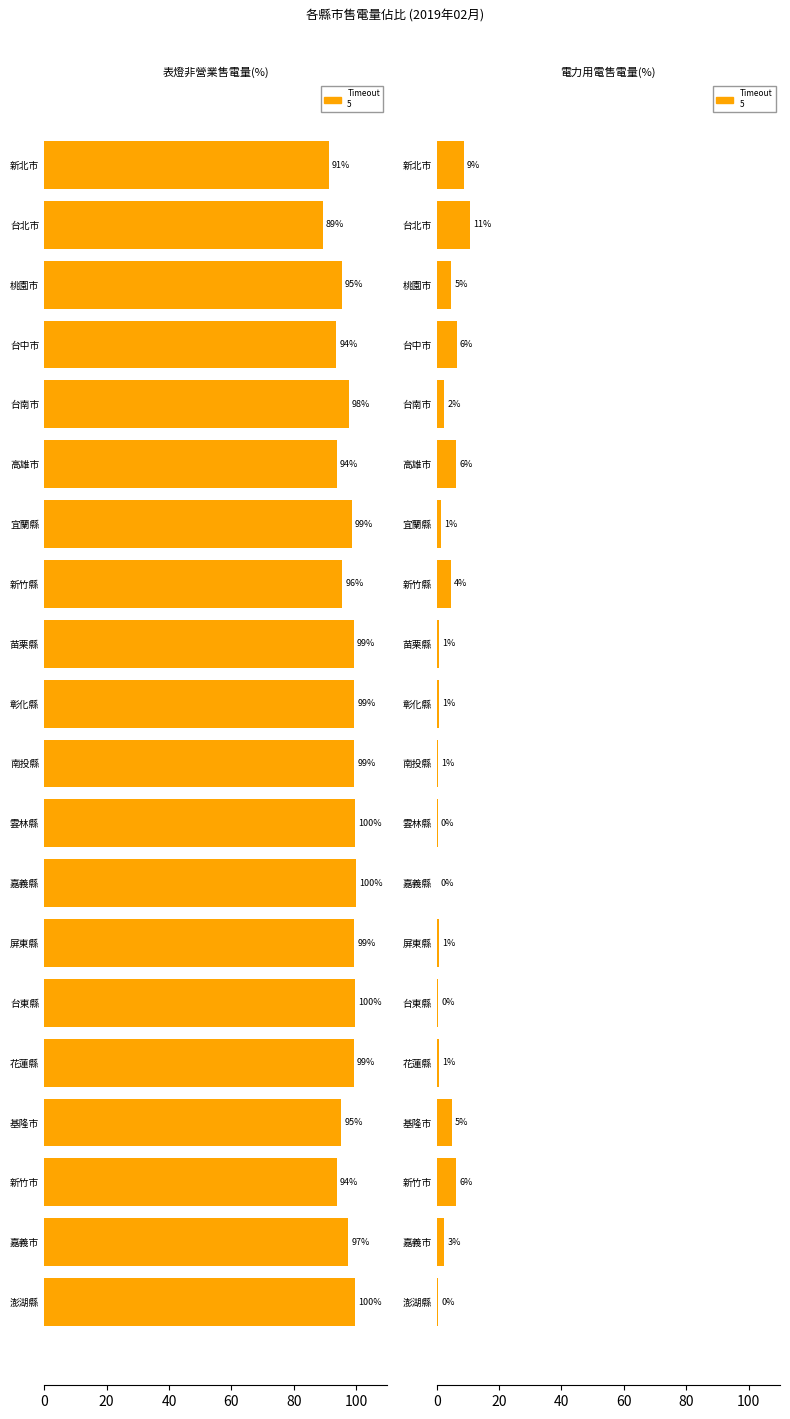

What is the value of the 1st bar from the left?

8.7